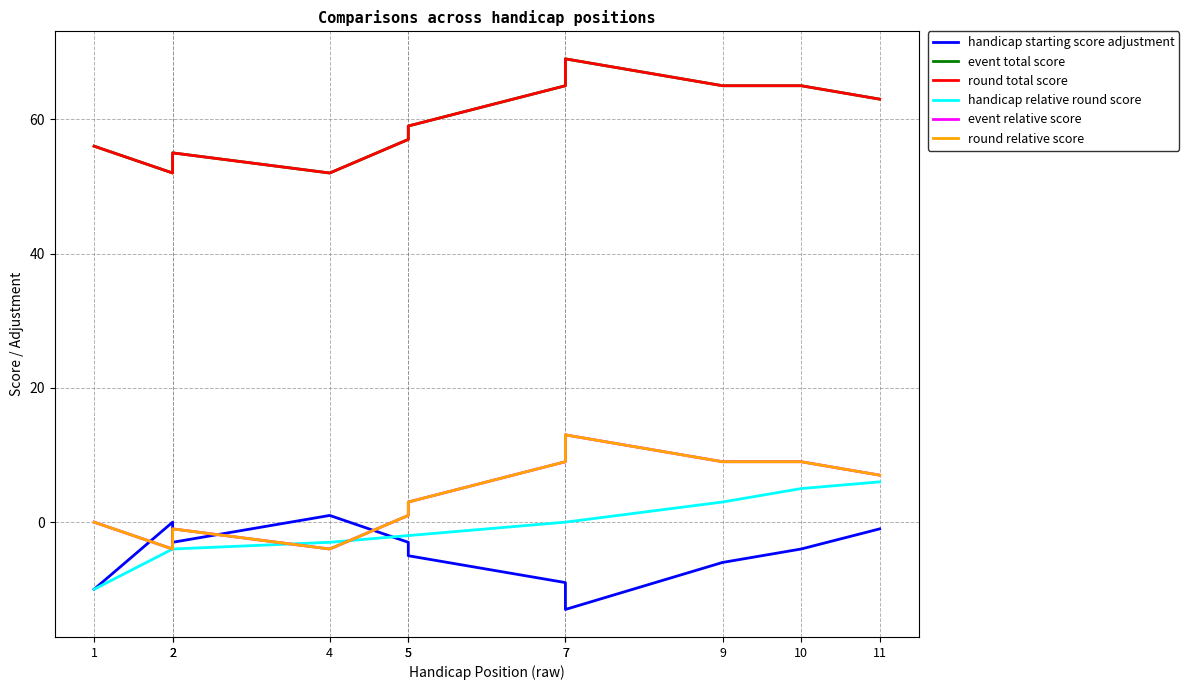

Reading left to right, extract all data points from this chart.

handicap starting score adjustment: -10	0	-3	1	-3	-5	-9	-13	-6	-4	-1
event total score: 56	52	55	52	57	59	65	69	65	65	63
round total score: 56	52	55	52	57	59	65	69	65	65	63
handicap relative round score: -10	-4	-4	-3	-2	-2	0	0	3	5	6
event relative score: 0	-4	-1	-4	1	3	9	13	9	9	7
round relative score: 0	-4	-1	-4	1	3	9	13	9	9	7